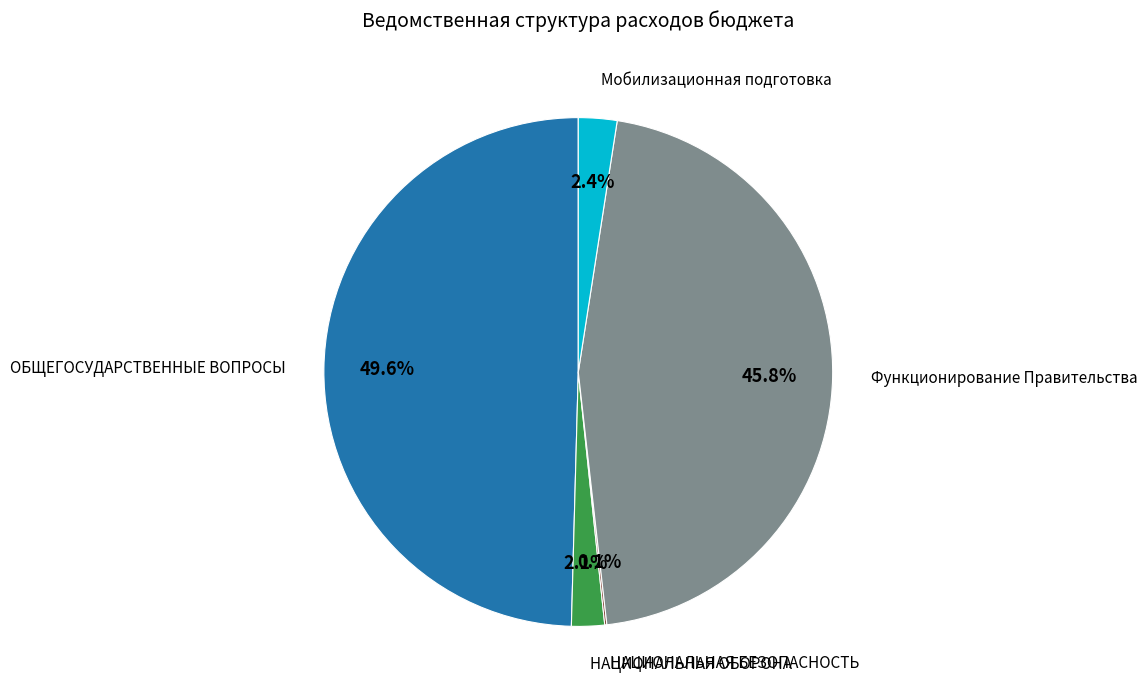

What is the total percentage of Мобилизационная подготовка and ОБЩЕГОСУДАРСТВЕННЫЕ ВОПРОСЫ?

52.0%